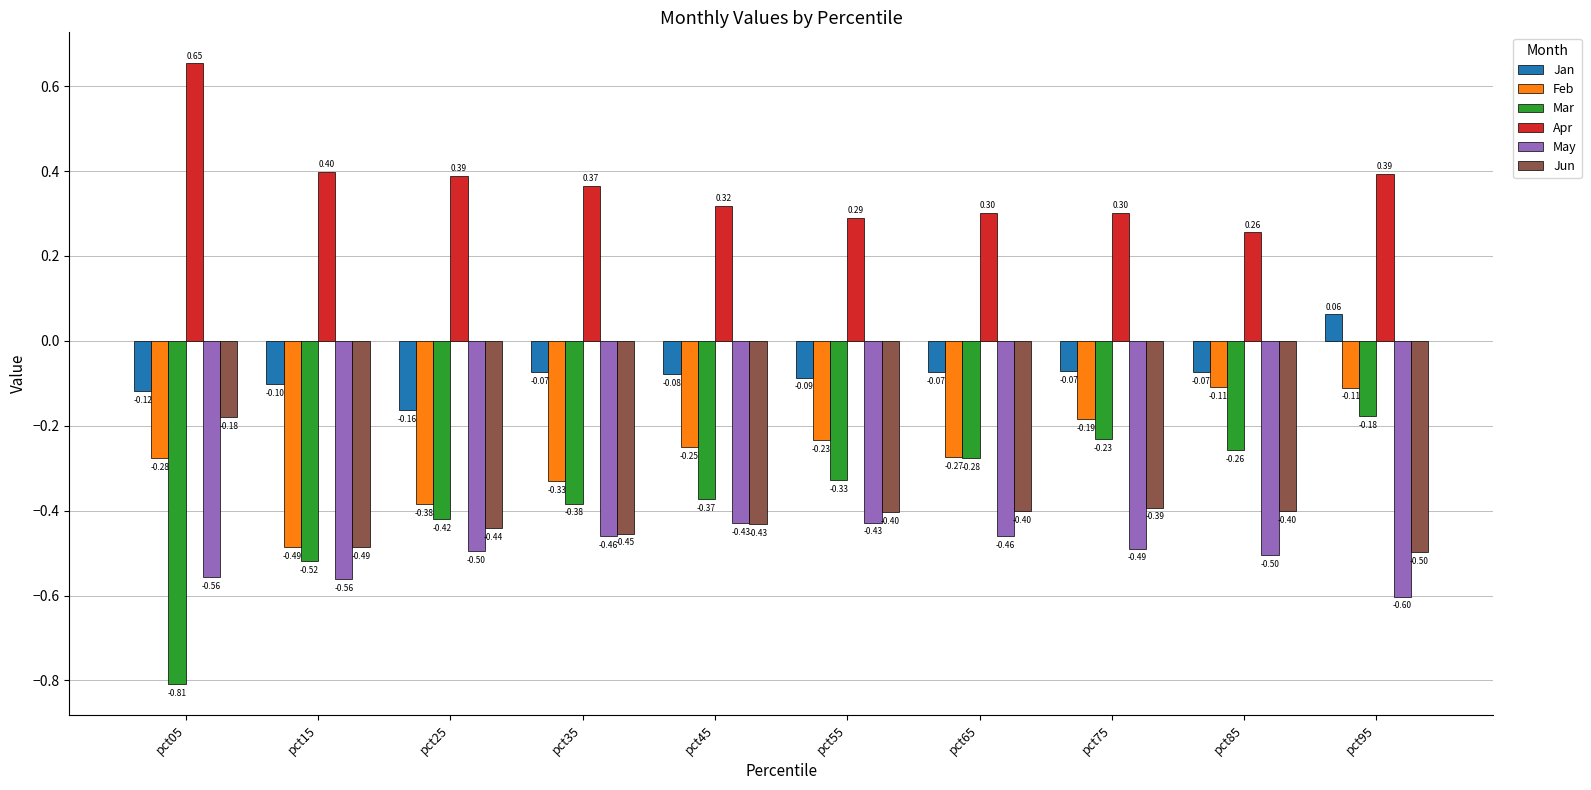

Which series has the largest range (max minus min)?

Mar